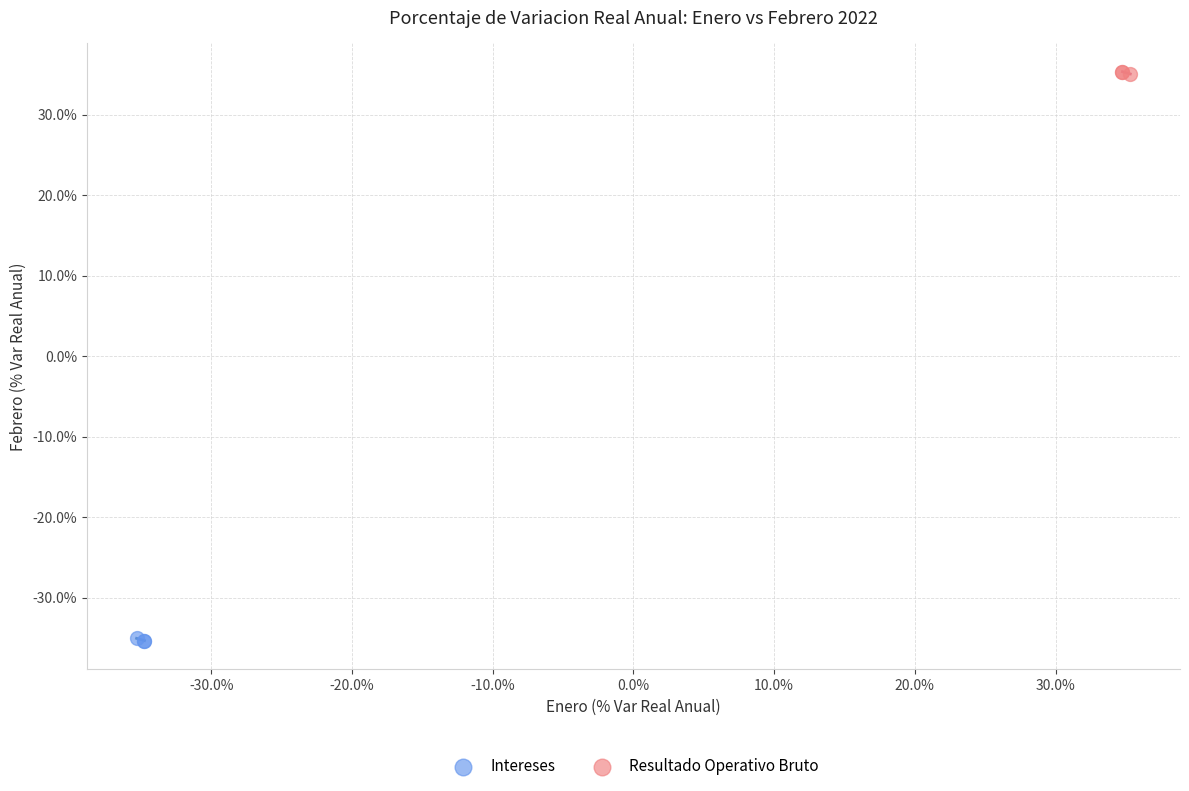

Which series reaches the maximum Y coordinate?

Resultado Operativo Bruto